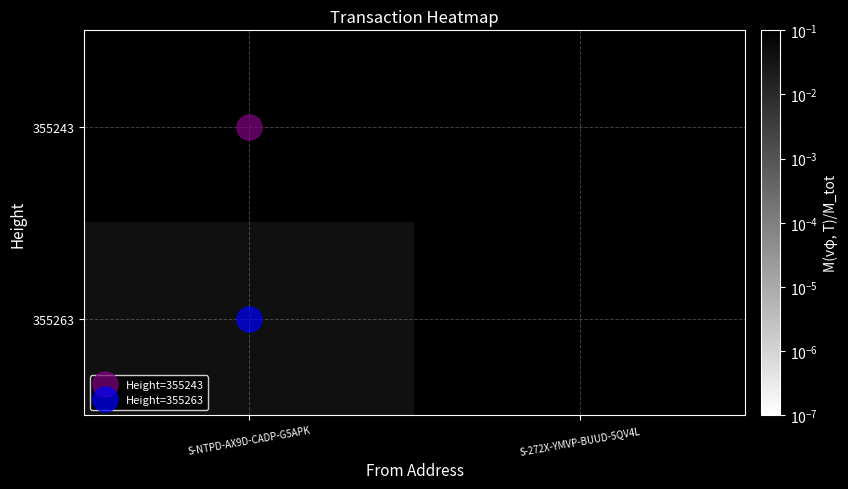

How many series are shown in this chart?

2